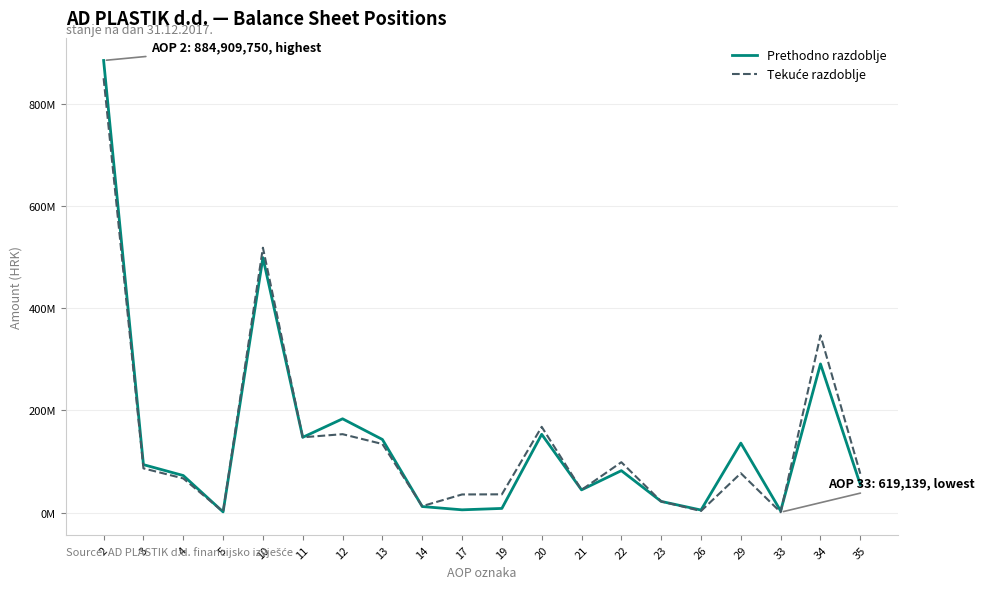

Does the chart have visible grid lines?

Yes